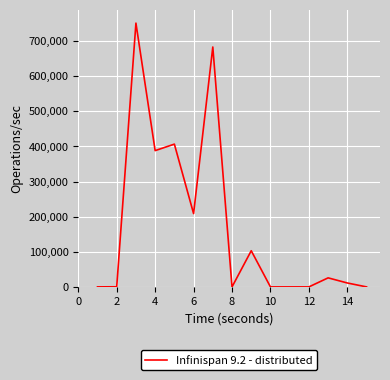

What is the difference between the maximum and minimum values?

750981.5